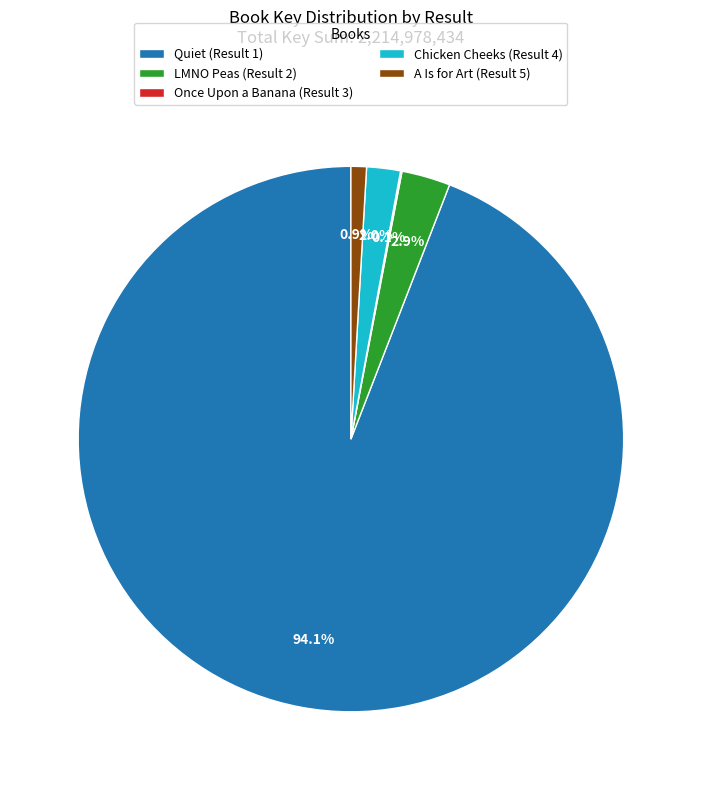

To the nearest percent, what portion does LMNO Peas (Result 2) represent?

3%